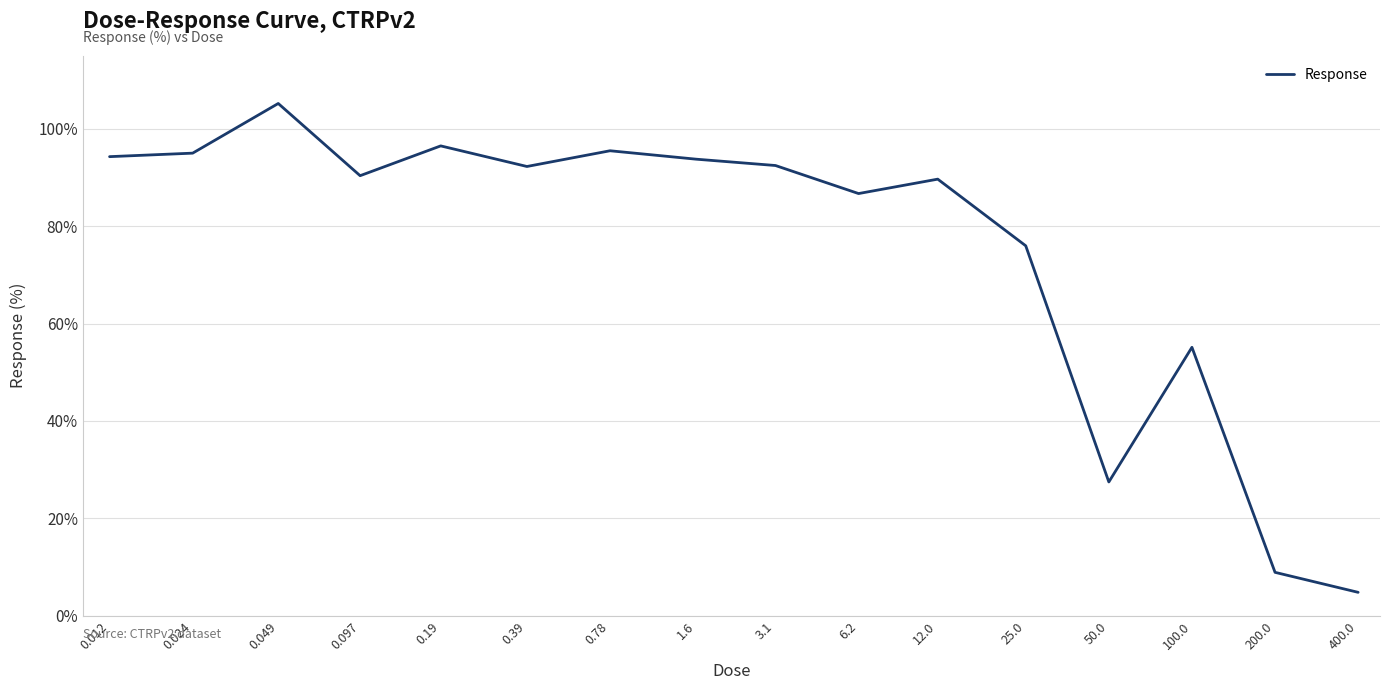

What is the maximum value shown in the chart?

105.2